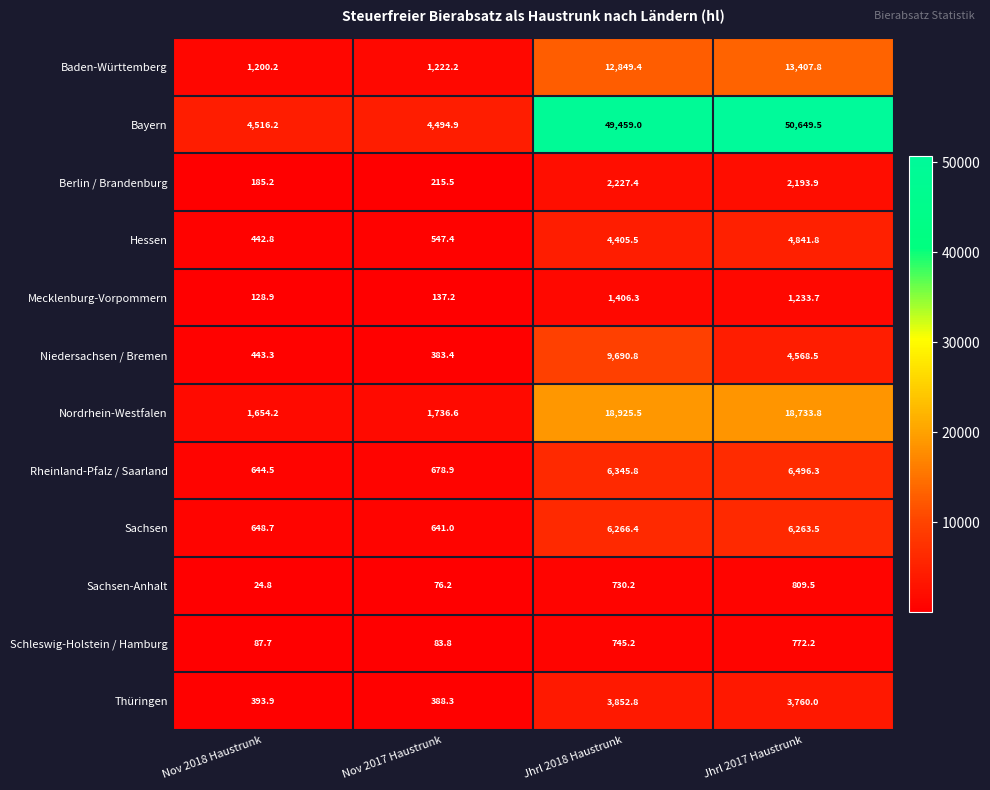

The value of Sachsen-Anhalt at Jhrl 2017 Haustrunk is 1065.8. True or false?

False